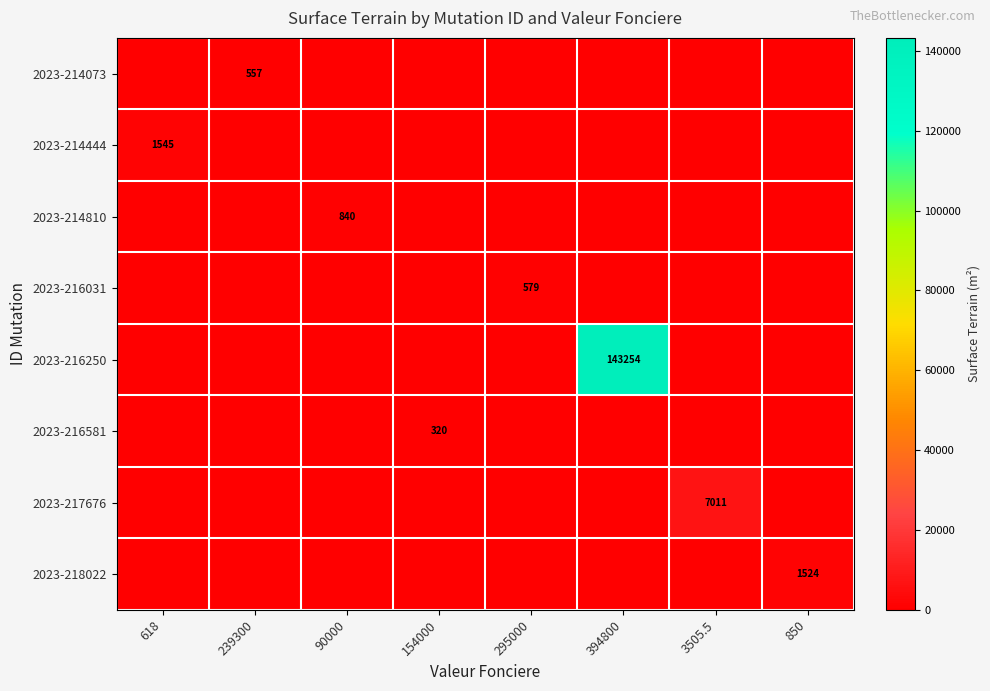

Is it true that 2023-216250 equals 143254 at 394800?

True